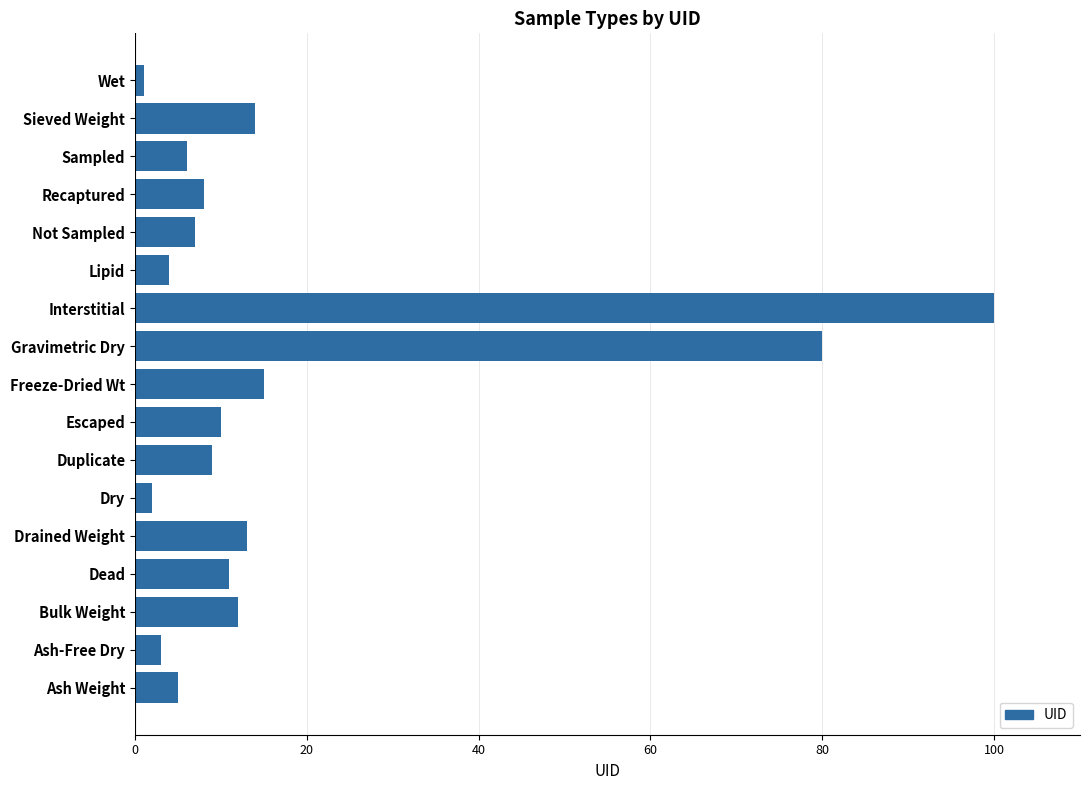

Which category has the lowest value across all series?

Wet